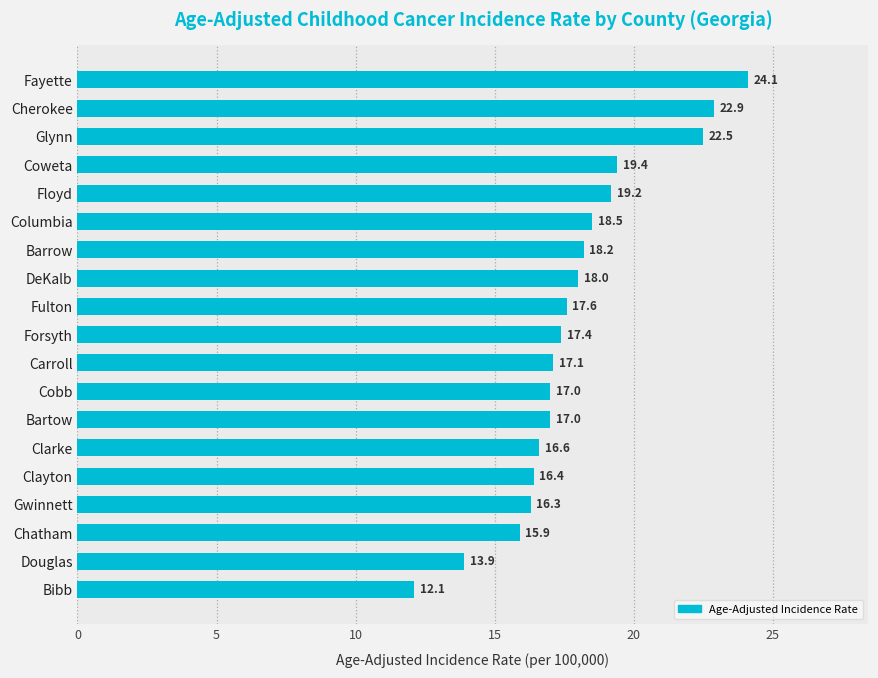

What is the difference between the second highest and minimum values?

10.8